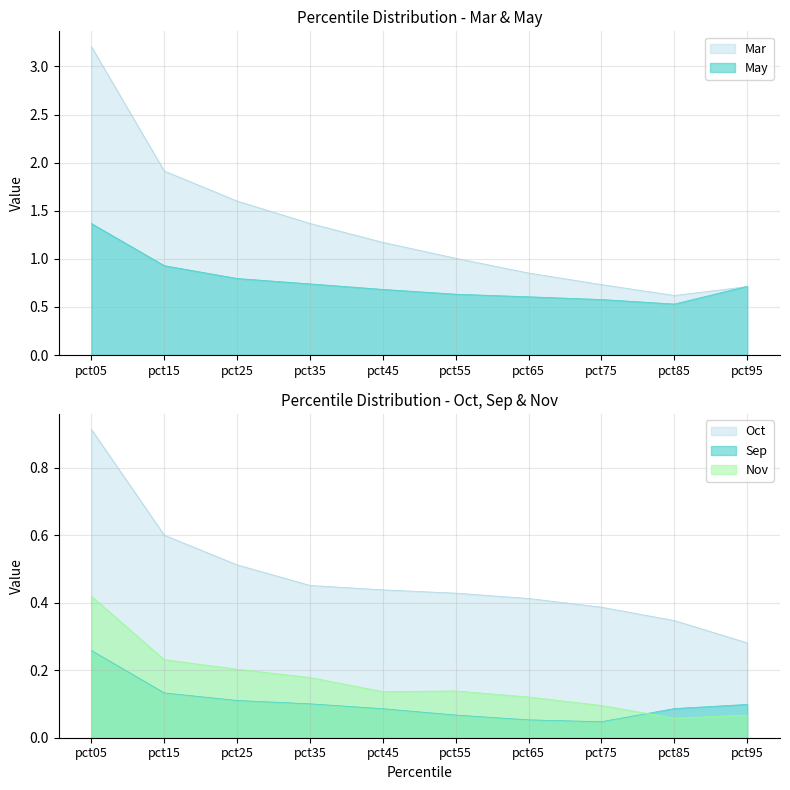

At which label is Nov closest to 0?

pct85